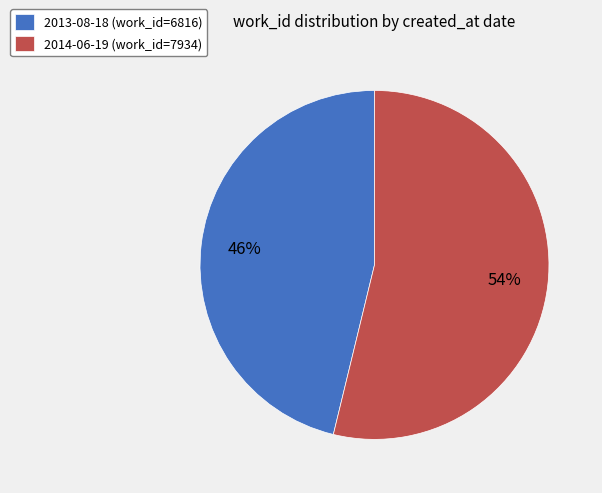

Approximately how many times larger is the value at 2013-08-18 compared to 2014-06-19?

0.9